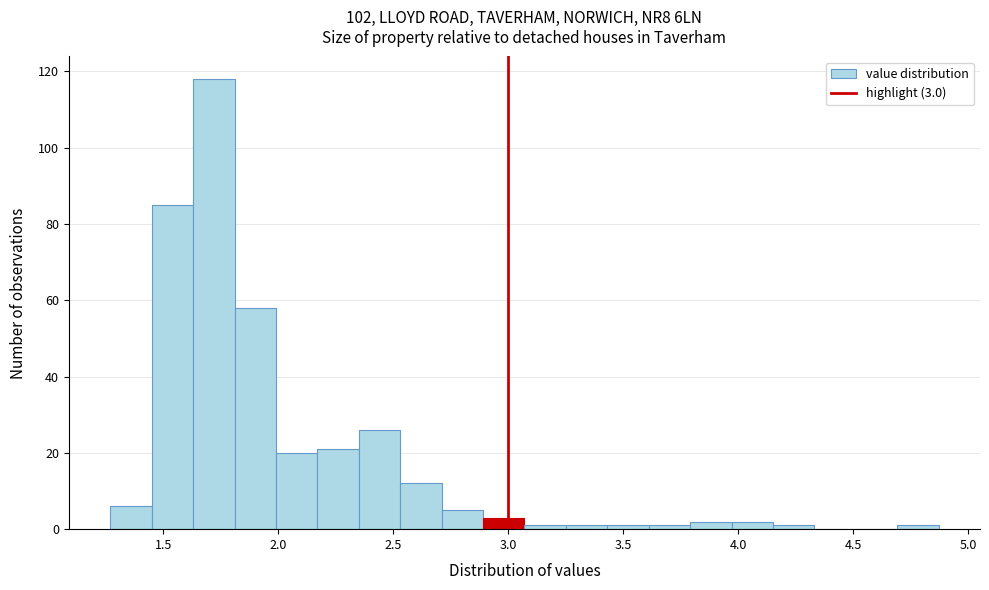

Read against the x-axis, roughly where is the centre of the tallest bar?

1.70